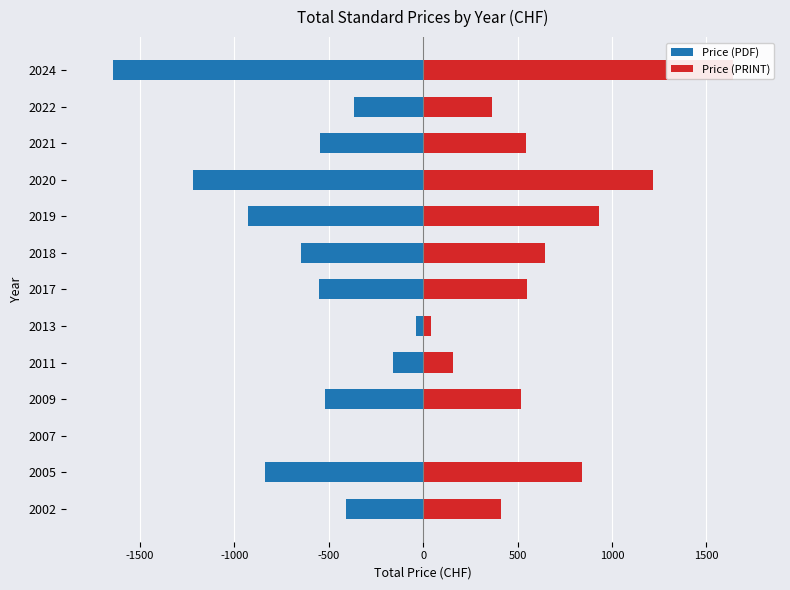

How many bars are there in total?

26